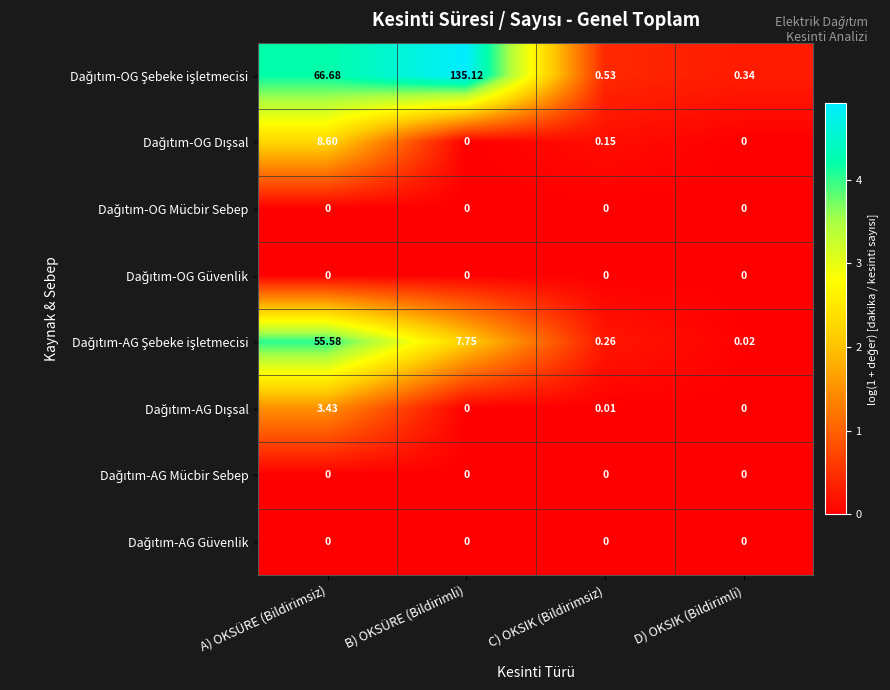

Which label corresponds to the largest value in the chart?

B) OKSÜRE (Bildirimli)